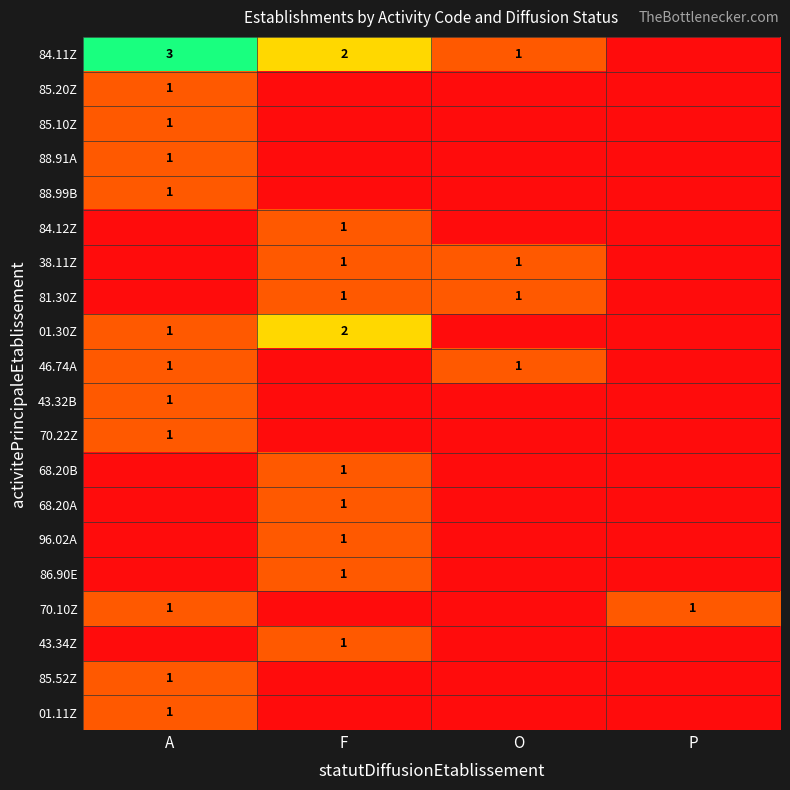

Which has a higher value, O or P?

O